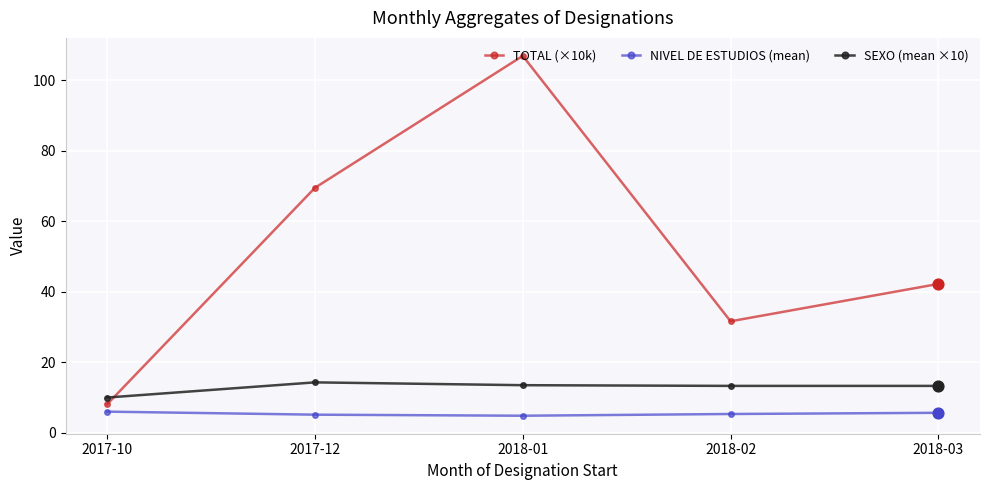

Which series changed the most between 2017-12 and 2018-02?

TOTAL (×10k)